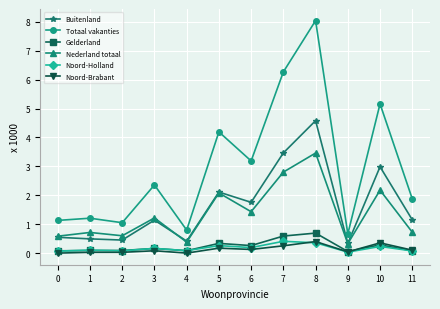

The value of Buitenland at 11 is 1.2. True or false?

True